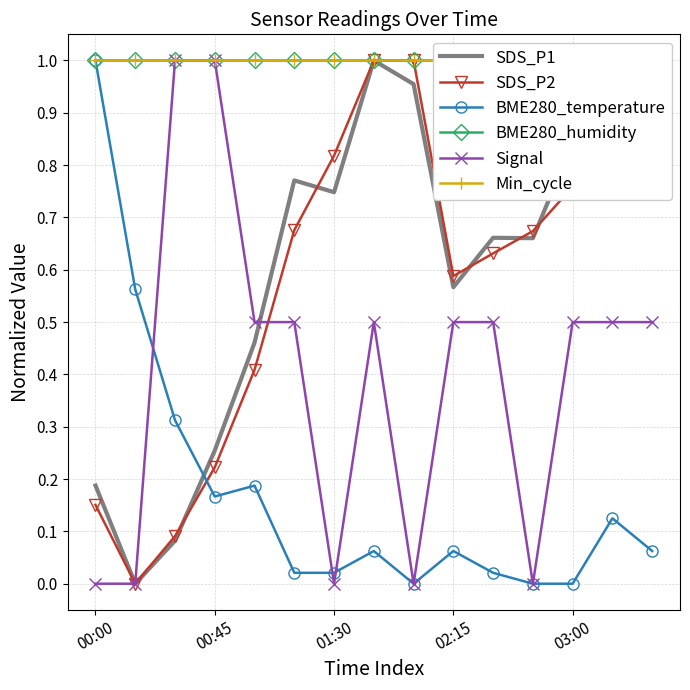

What is the maximum value for BME280_temperature?

1.0